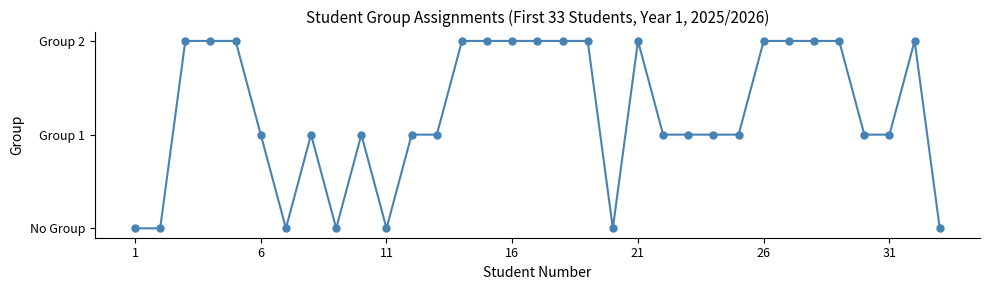

Is this an area chart (filled region under the line)?

No